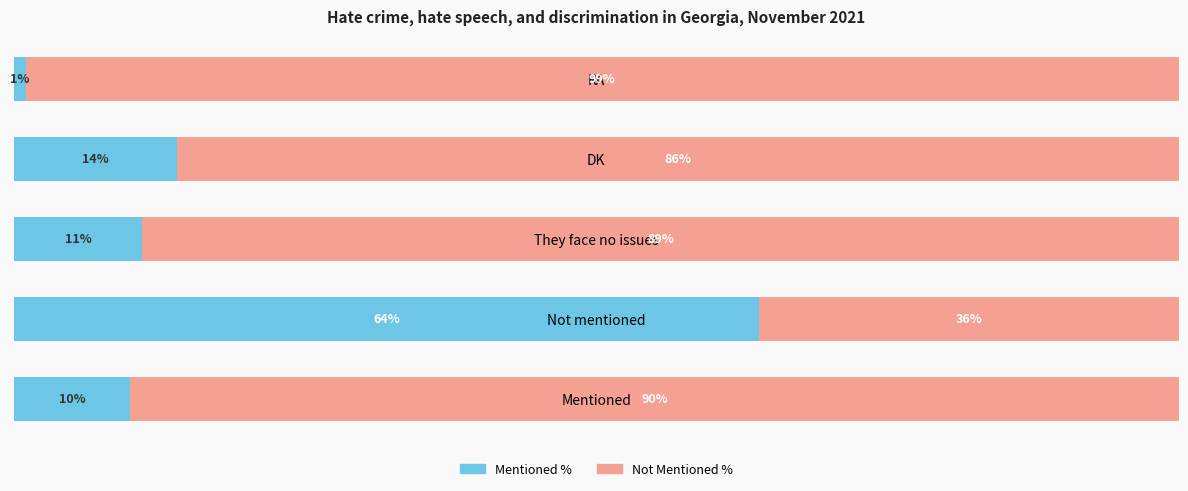

List the labels in order of Mentioned % value, smallest first.

RA, Mentioned, They face no issues, DK, Not mentioned